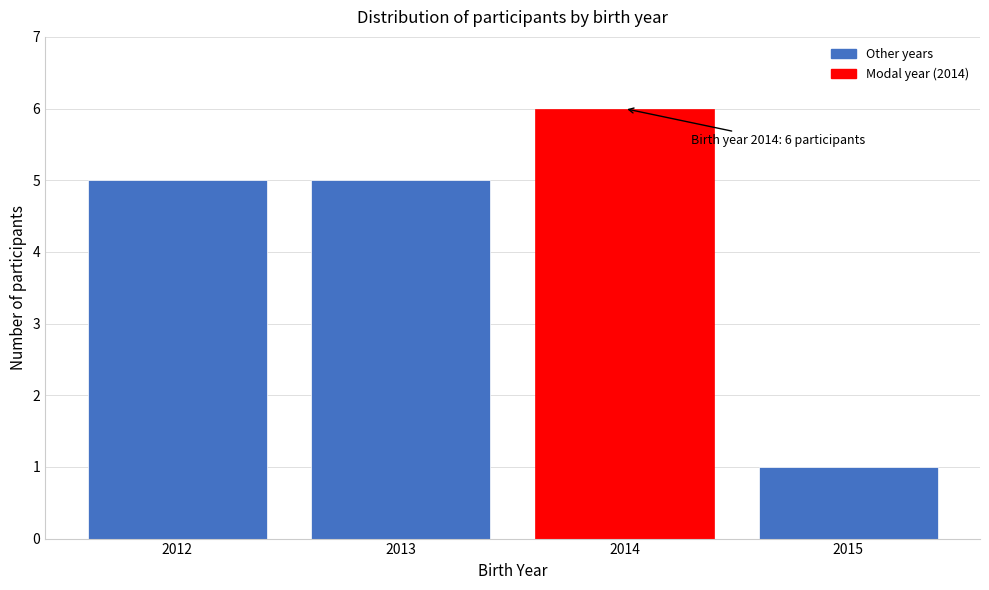

Reading left to right, what are all the values shown in this chart?

2012=5	2013=5	2014=6	2015=1